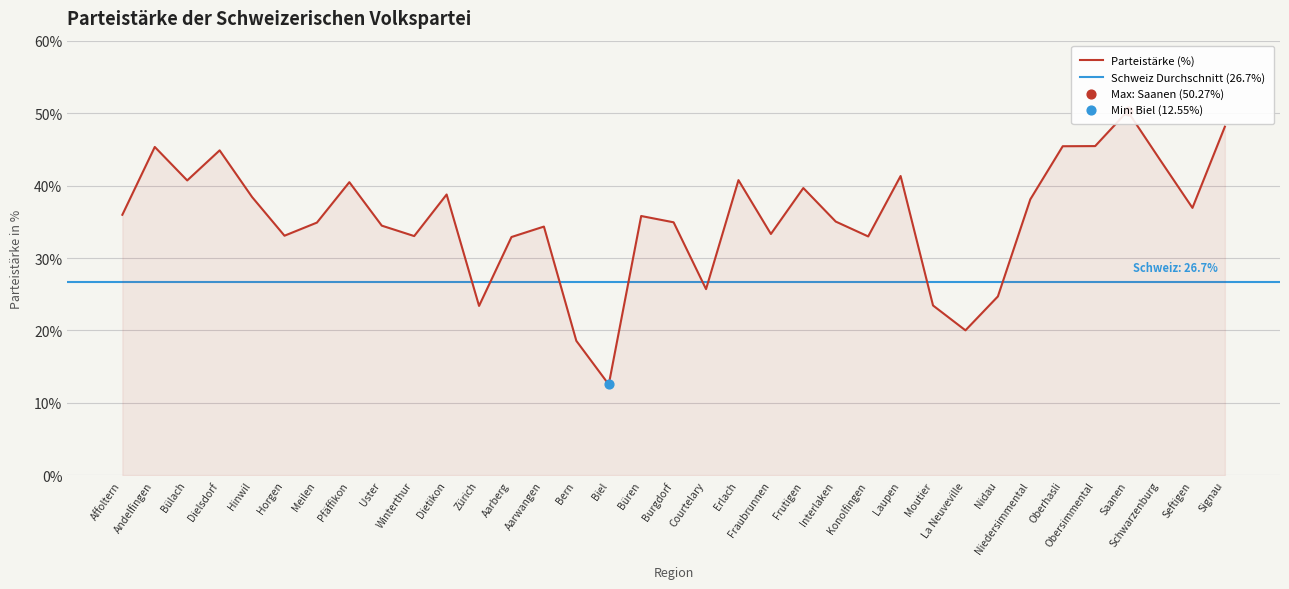

What is the change in value from Andelfingen to Aarwangen?

-11.0